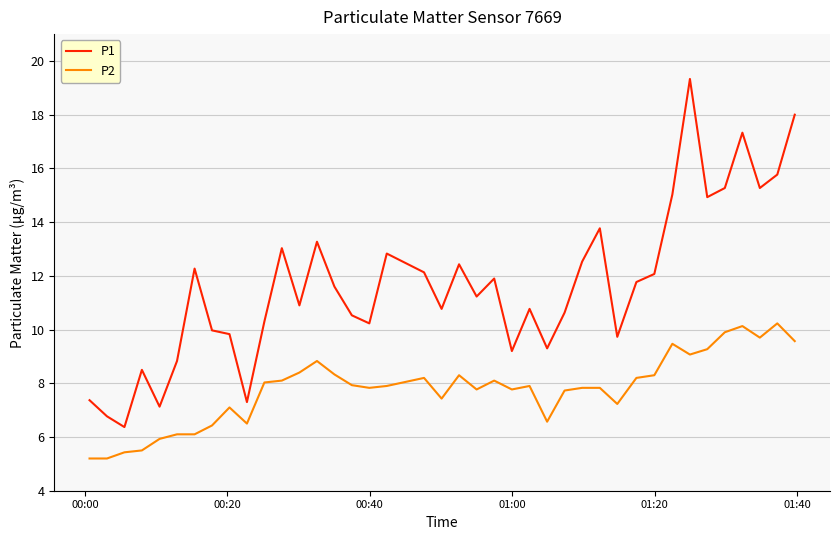

Which series has the widest spread of values?

P1